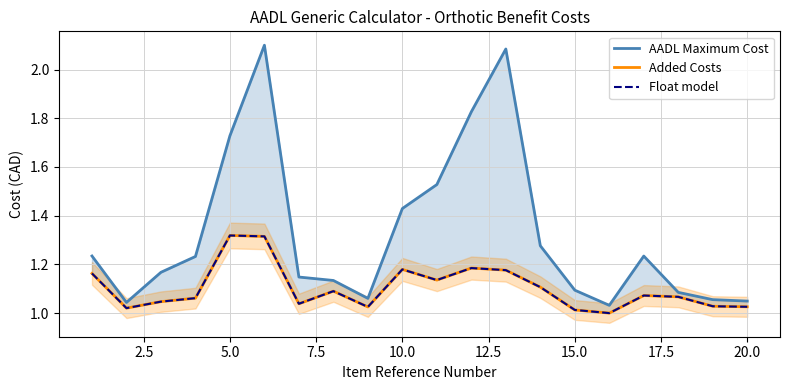

Which series has the largest total across all categories?

AADL Maximum Cost